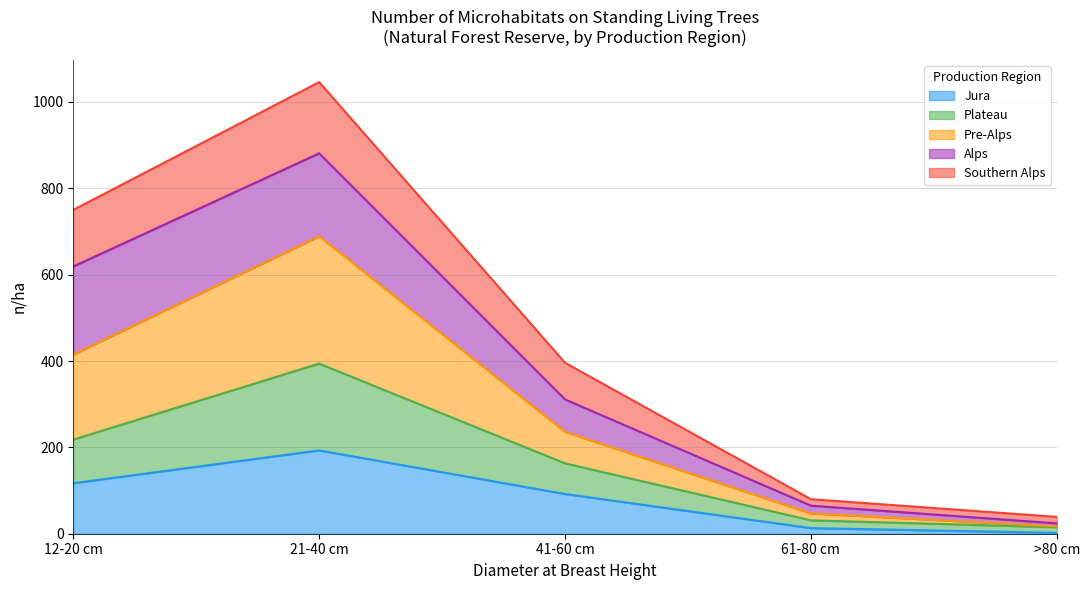

How many lines are shown in the chart?

5